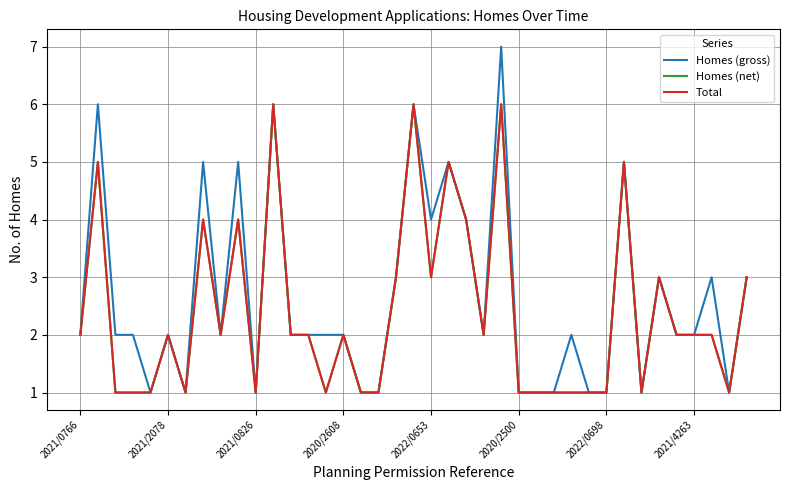

List the series in order of their peak value, highest first.

Homes (gross), Homes (net), Total